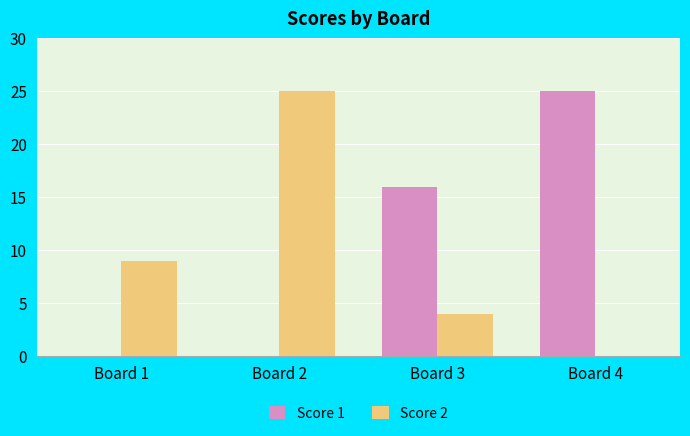

Which category has the highest value in the Score 1 series?

Board 4